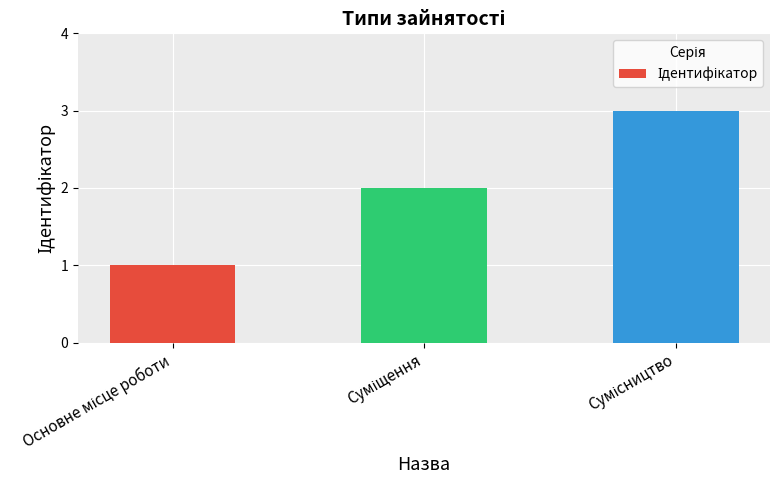

What is the greatest value displayed?

3